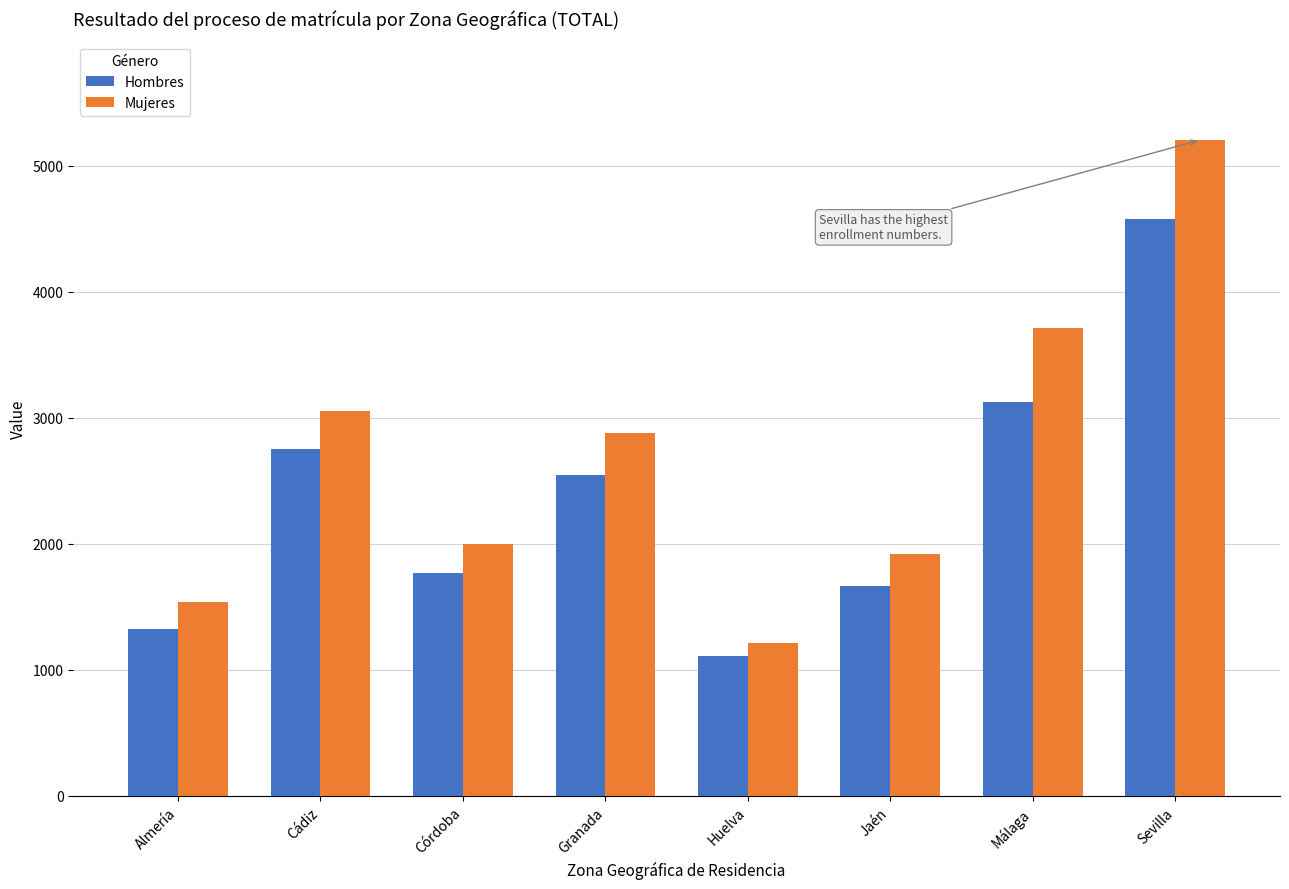

Is the value of Hombres at Granada greater than the value of Mujeres at Córdoba?

Yes